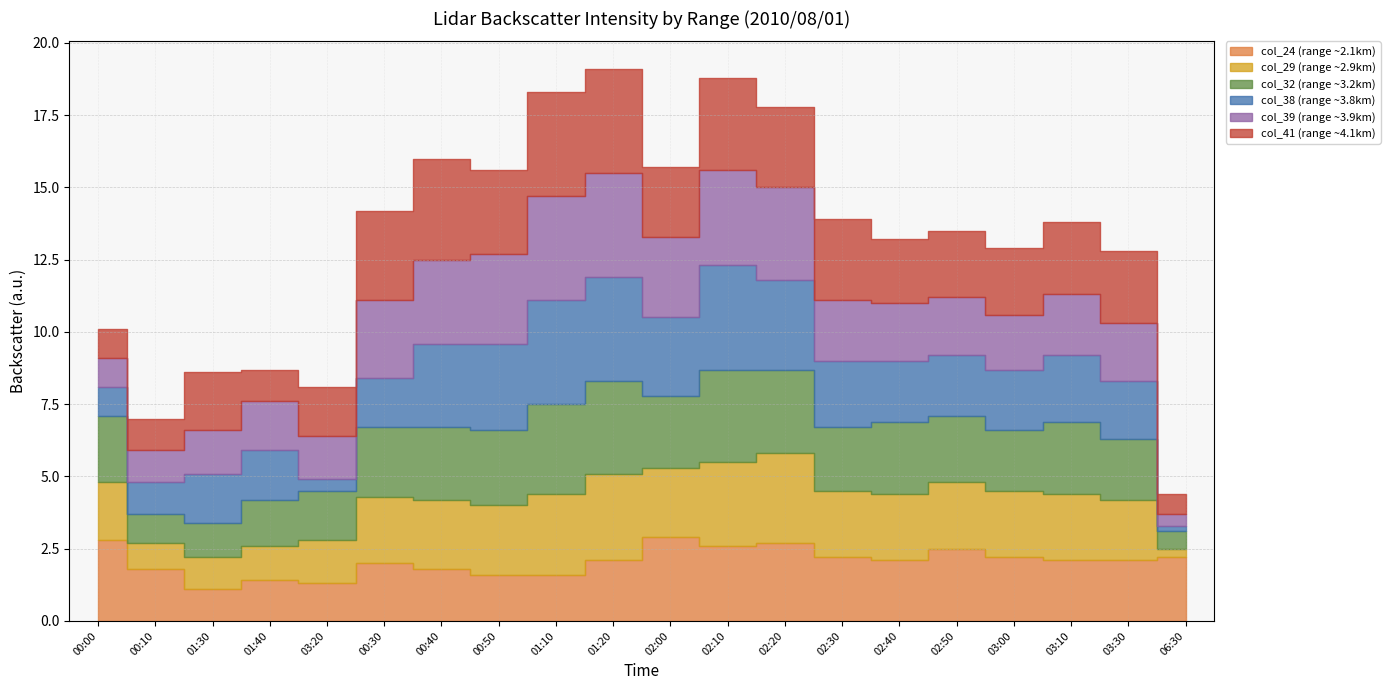

Which category has the highest value in the col_29 (range ~2.9km) series?

02:20